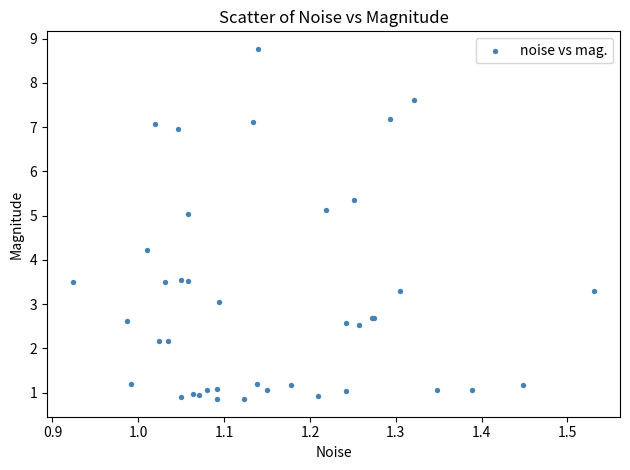

What Y value in the scatter plot is closest to 4?

4.2